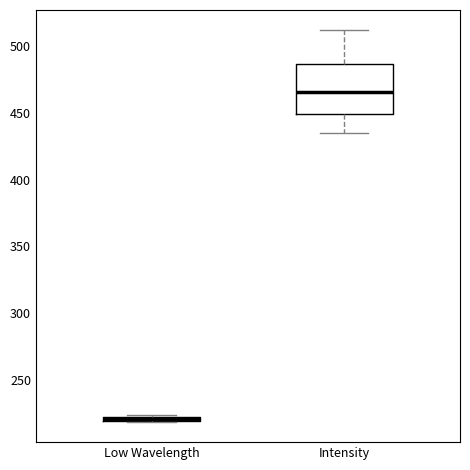

Which box's median line is the lowest?

Low Wavelength